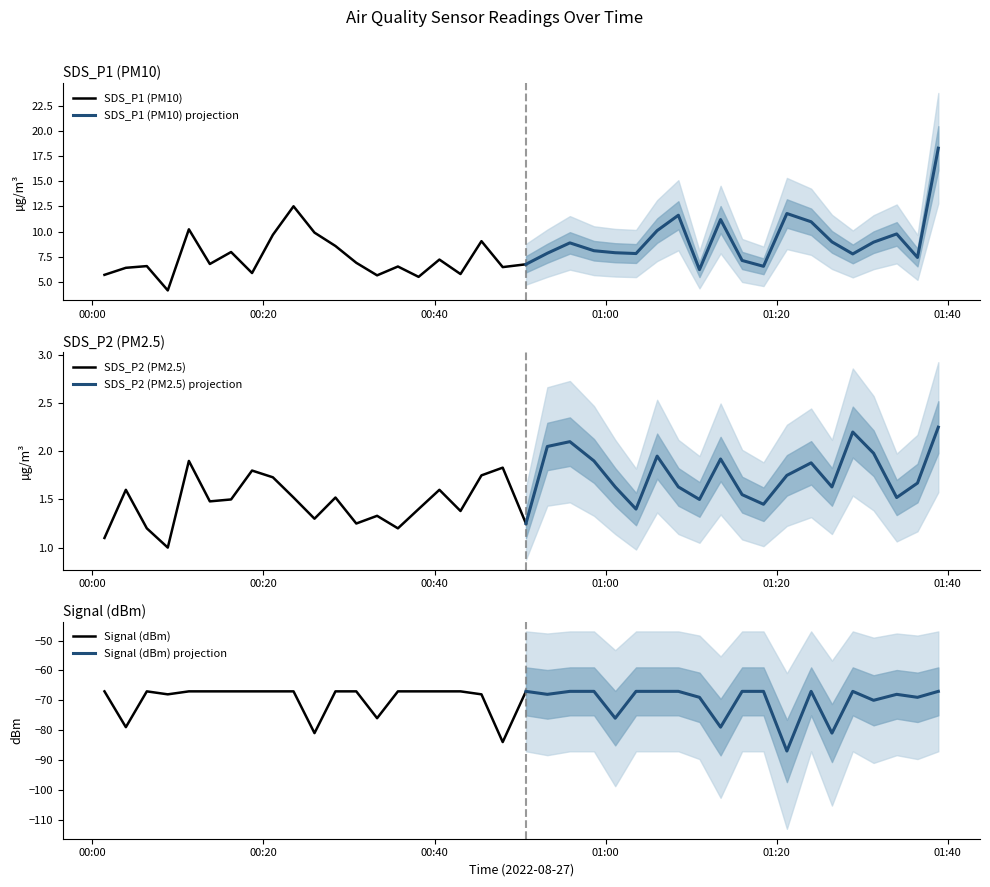

How many values in the Signal series are below -67?

15